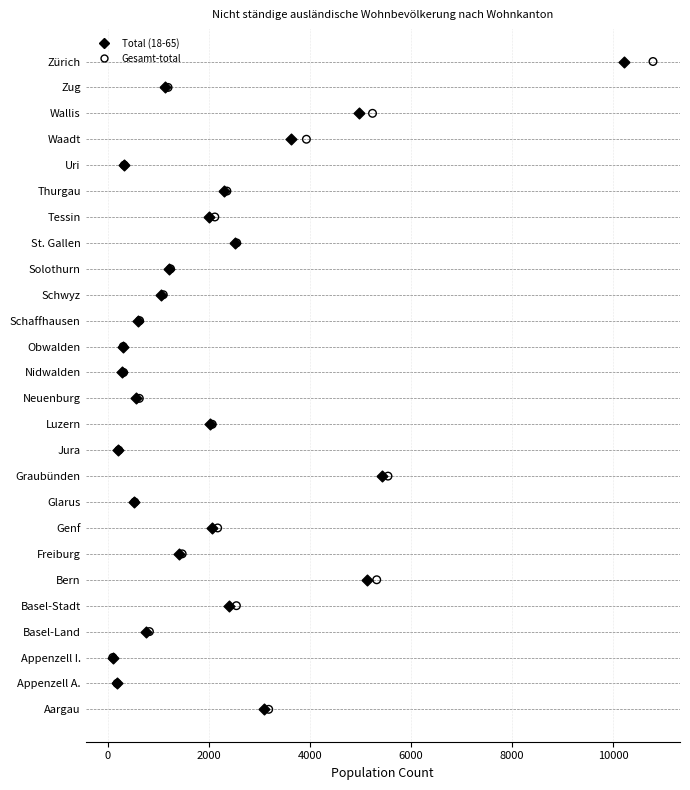

What are all the series names shown in the legend?

Total (18-65), Gesamt-total